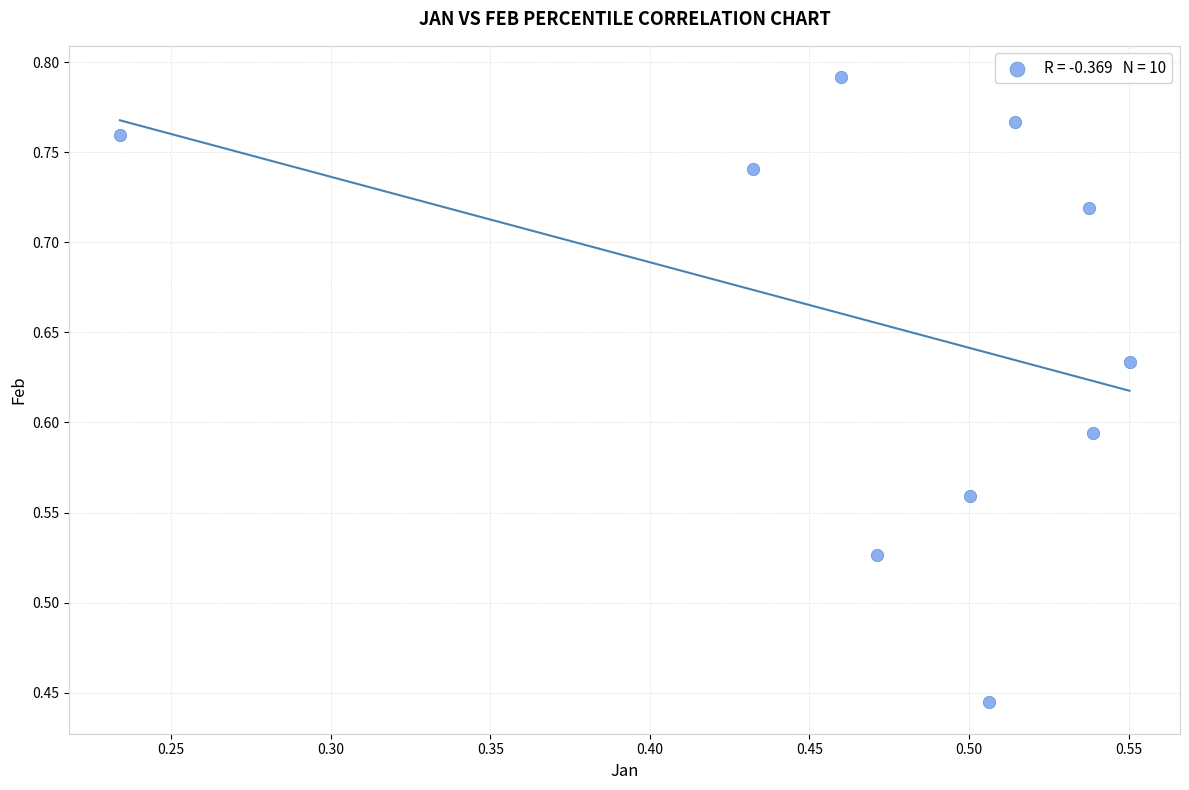

What is the range of X values (max minus min)?

0.3